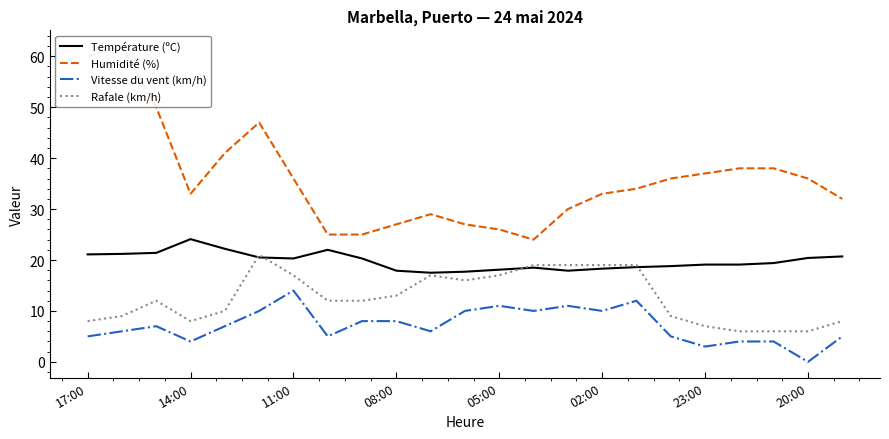

True or false: Température (ºC) and Vitesse du vent (km/h) intersect in this chart.

False